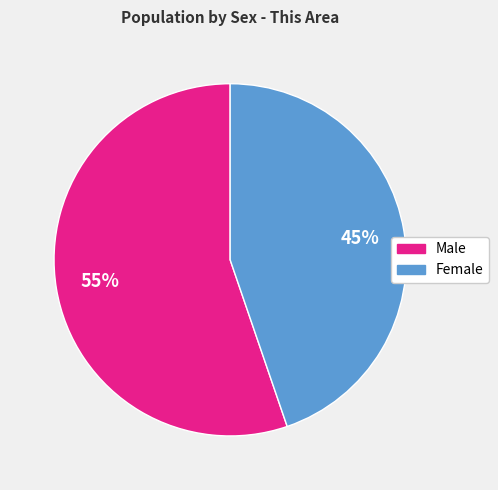

Is the sum of Female and Male greater than half?

Yes